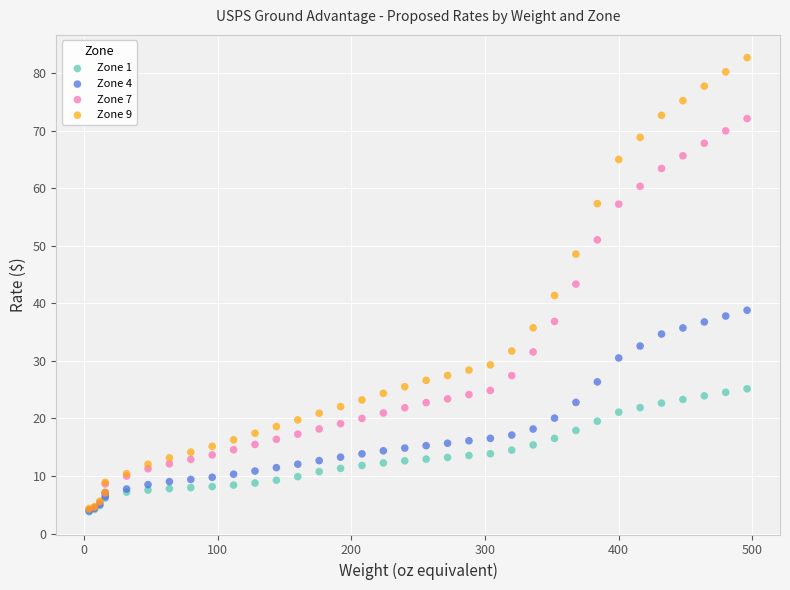

What are all the series names shown in the legend?

Zone 1, Zone 4, Zone 7, Zone 9